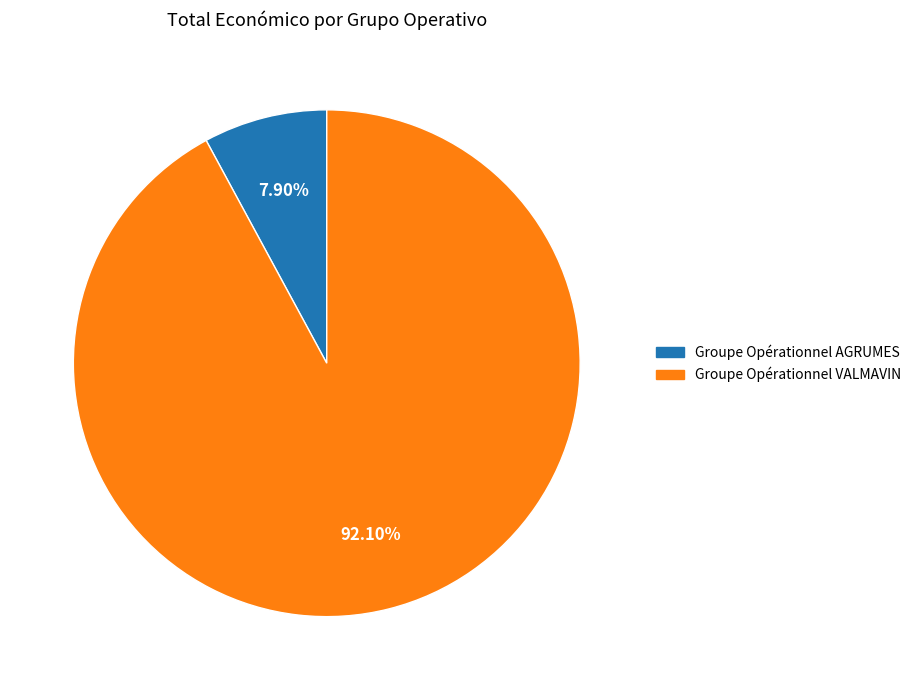

To the nearest percent, what is the average slice percentage?

50%